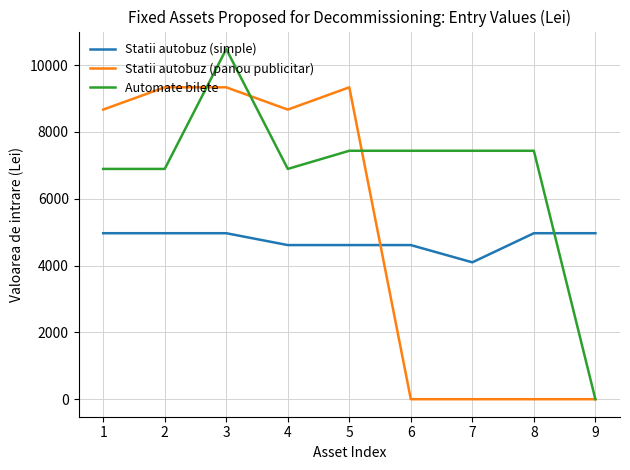

Reading left to right, transcribe all the data shown in this chart.

Statii autobuz (simple): 4969.7	4969.7	4969.7	4614.8	4614.8	4614.8	4097.9	4969.7	4969.7
Statii autobuz (panou publicitar): 8670.7	9337.7	9337.7	8670.7	9337.7	0.0	0.0	0.0	0.0
Automate bilete: 6894.5	6894.5	10483.0	6894.5	7438.2	7438.2	7438.2	7438.2	0.0